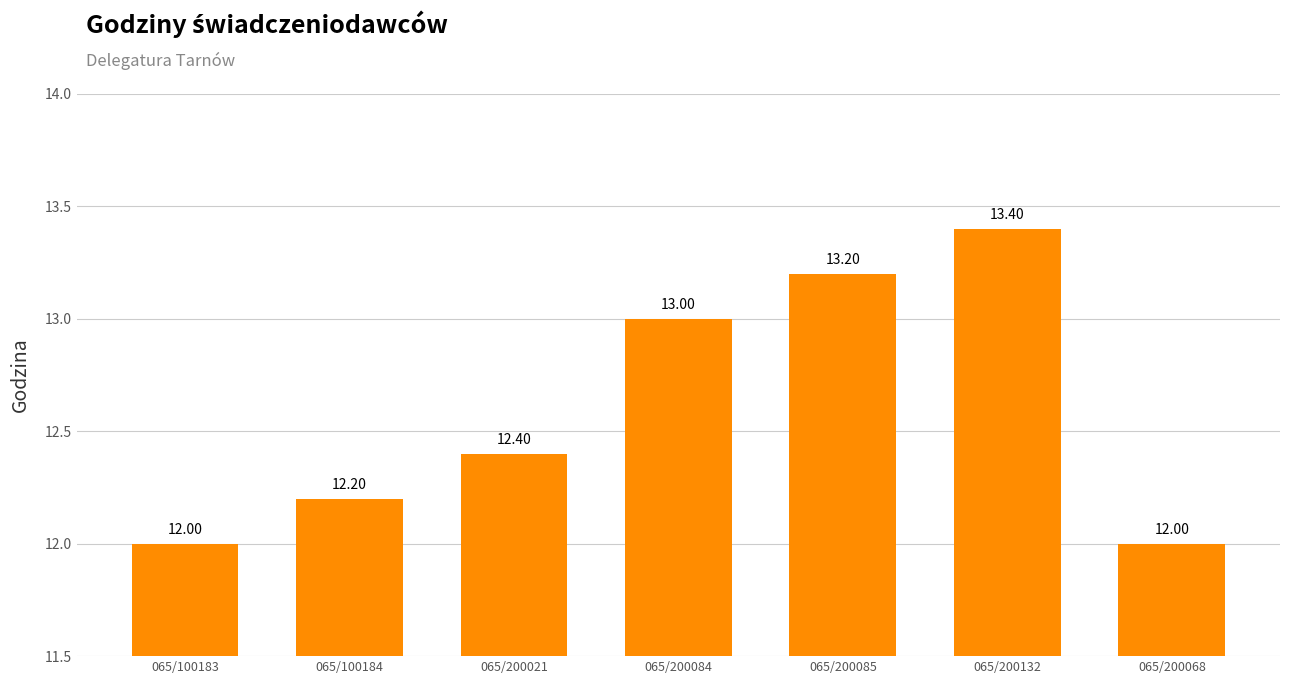

Reading right to left, what are all the values shown in this chart?

12.0	13.4	13.2	13.0	12.4	12.2	12.0